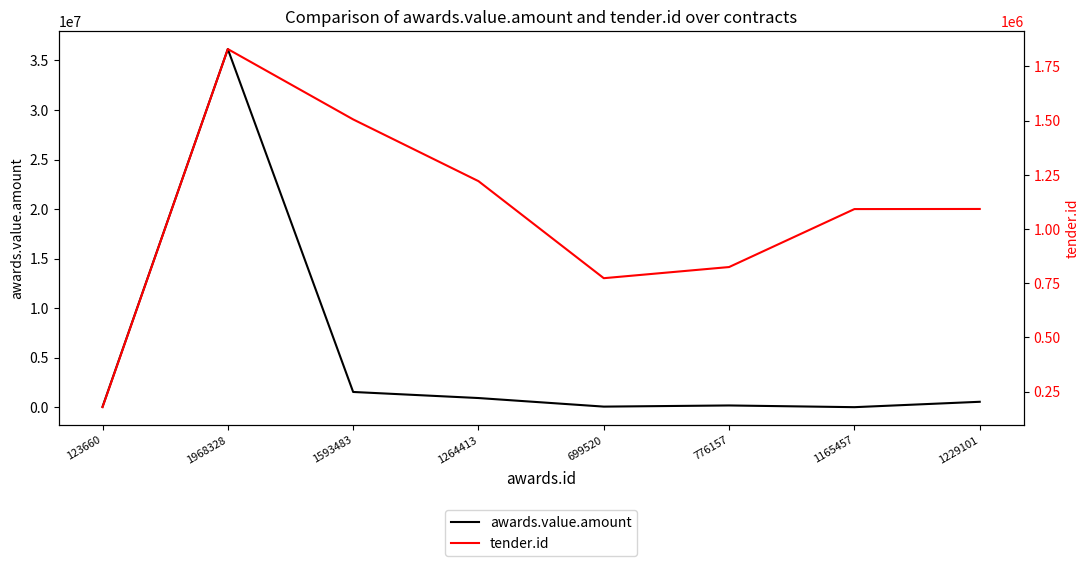

At which category is the sum across all series the highest?

1968328